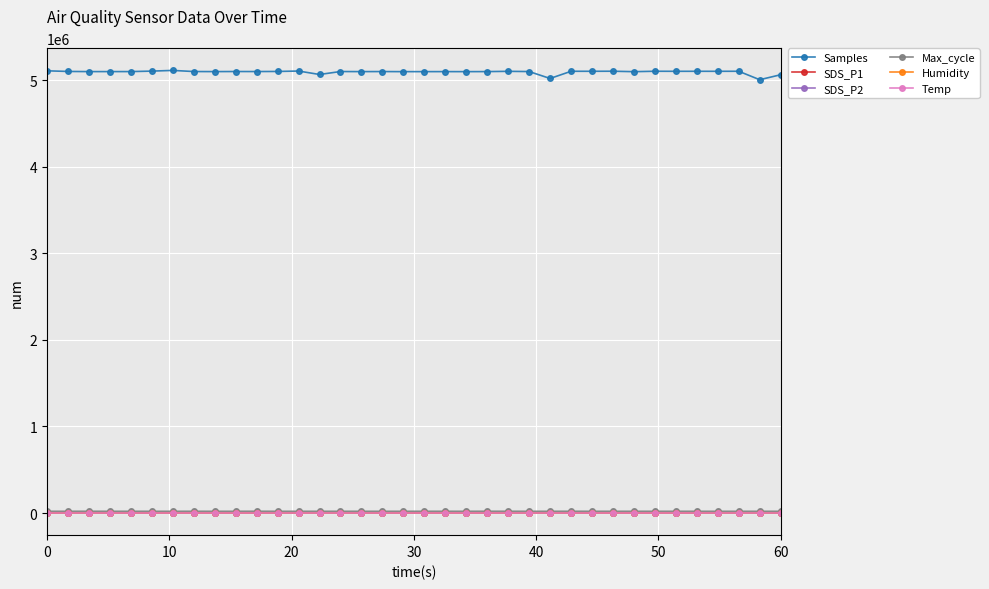

What are all the series names shown in the legend?

Samples, SDS_P1, SDS_P2, Max_cycle, Humidity, Temp